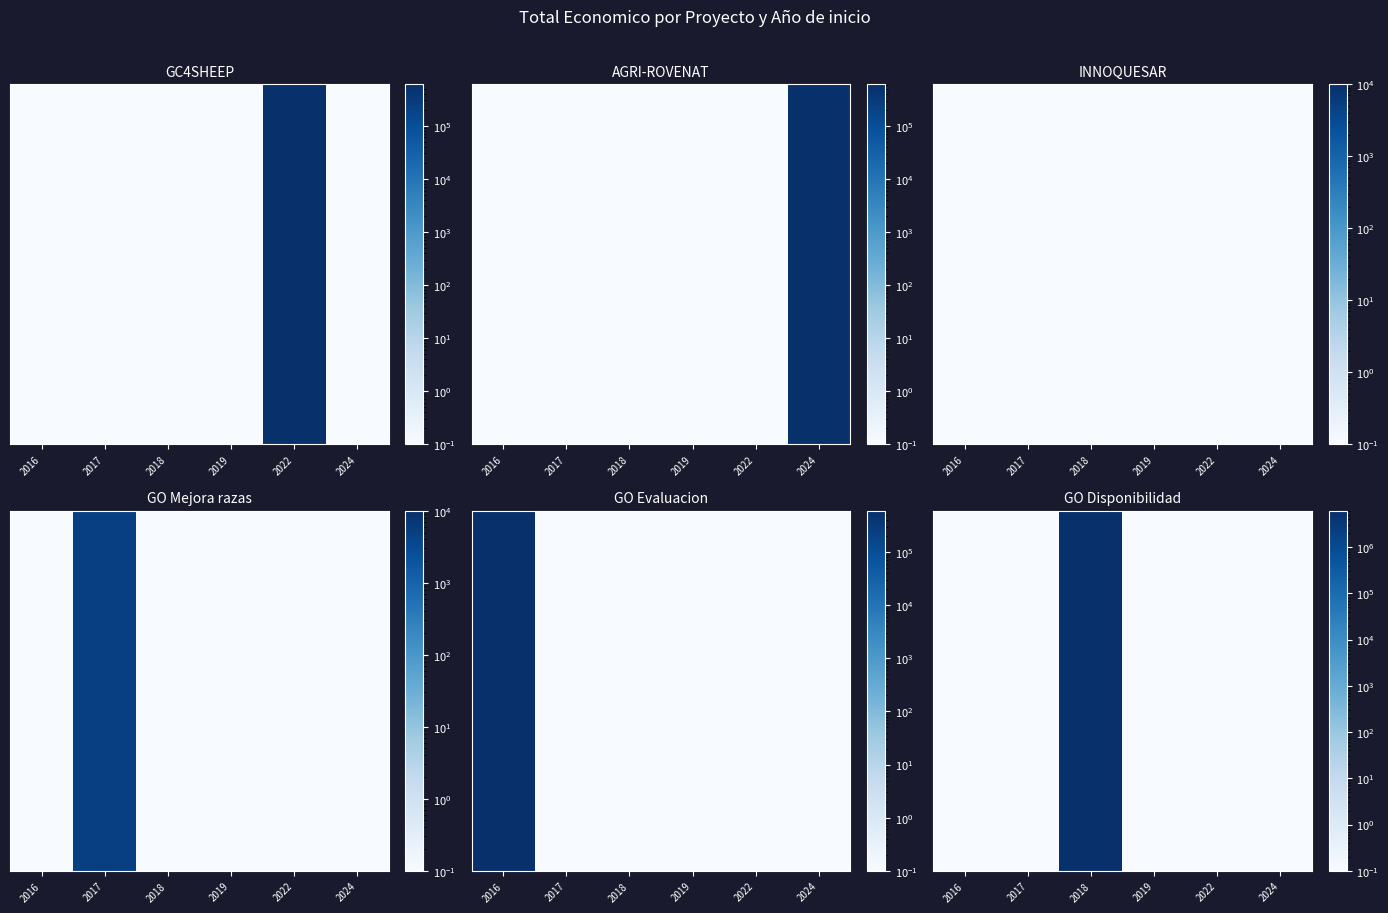

What is the minimum value shown in the chart?

0.1